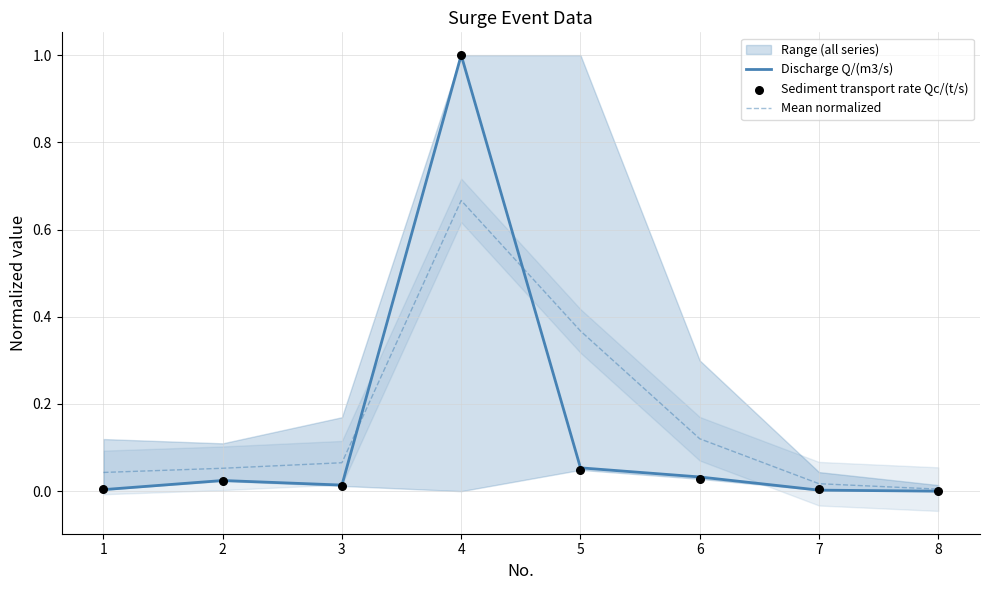

Which series has the largest total across all categories?

Mean normalized